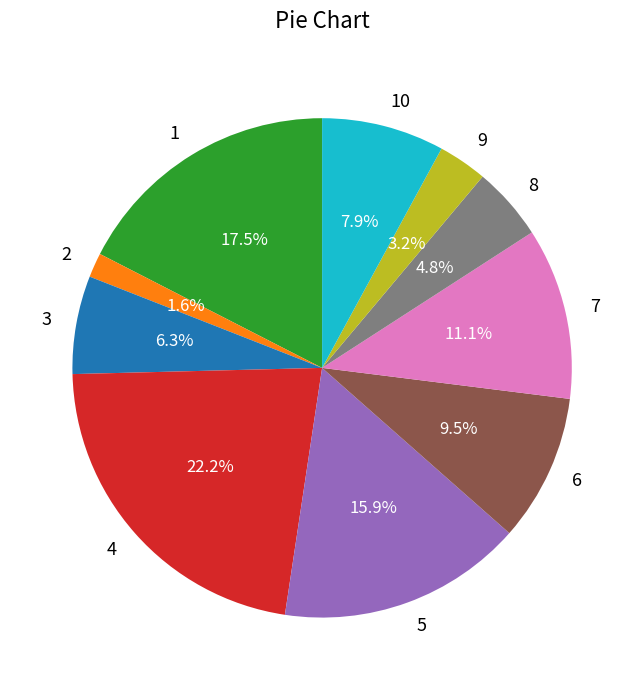

Rank the categories by value from lowest to highest.

2, 9, 8, 3, 10, 6, 7, 5, 1, 4